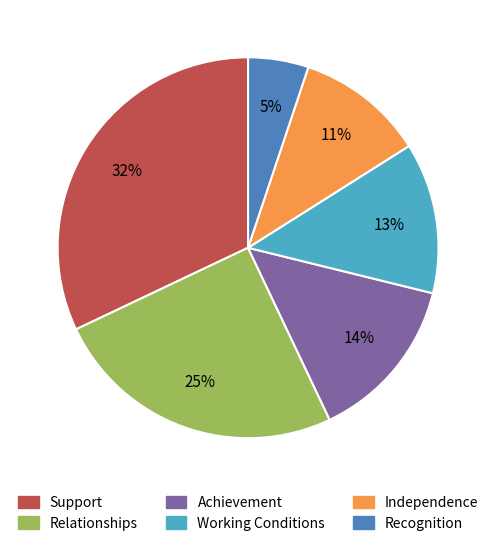

What percentage is the Independence slice, to the nearest percent?

11%